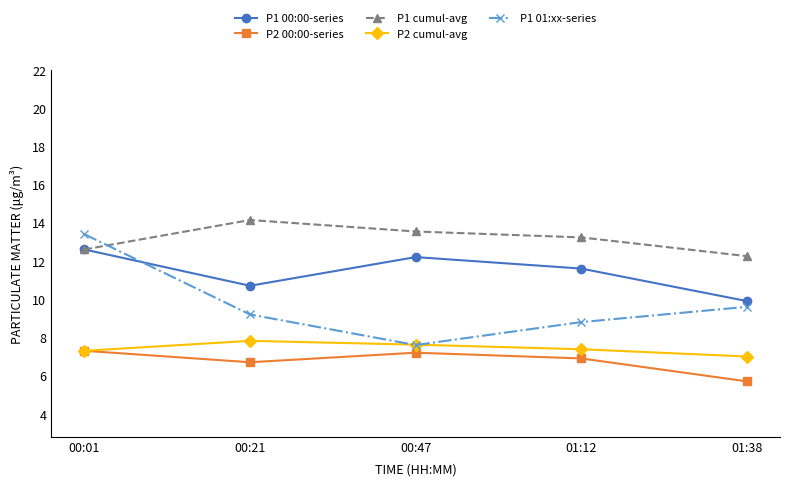

What are all the series names shown in the legend?

P1 00:00-series, P2 00:00-series, P1 cumul-avg, P2 cumul-avg, P1 01:xx-series